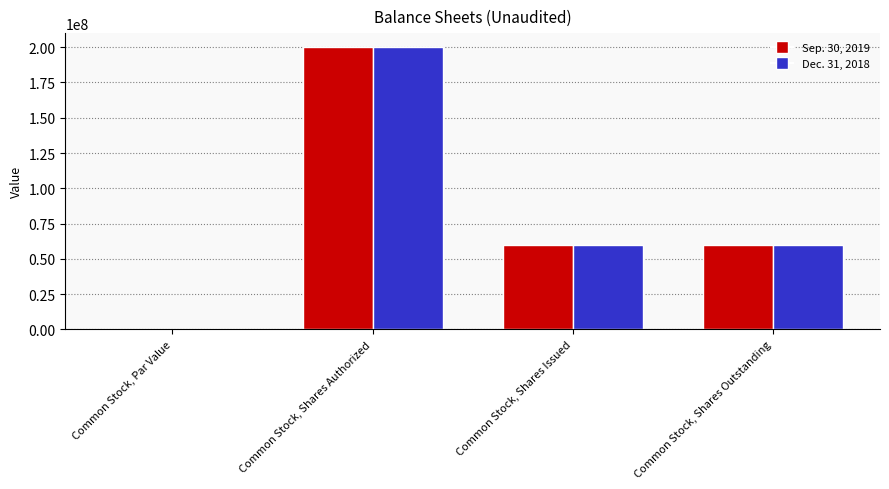

What is the sum of the Dec. 31, 2018 values at Common Stock, Shares Authorized and Common Stock, Shares Outstanding?

260000000.0